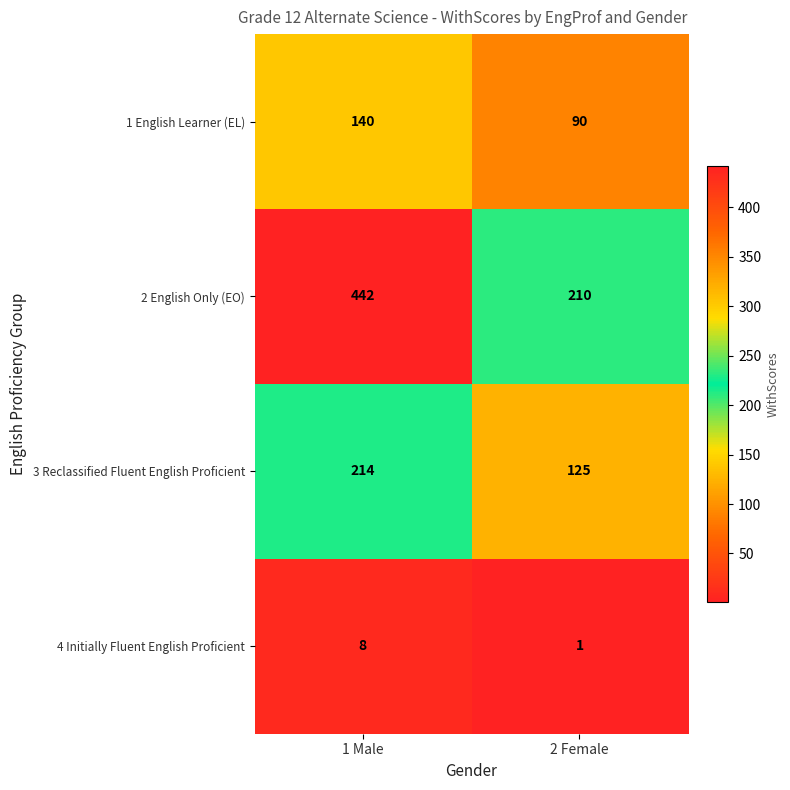

Rank the series by their average value, from highest to lowest.

2 English Only (EO), 3 Reclassified Fluent English Proficient, 1 English Learner (EL), 4 Initially Fluent English Proficient